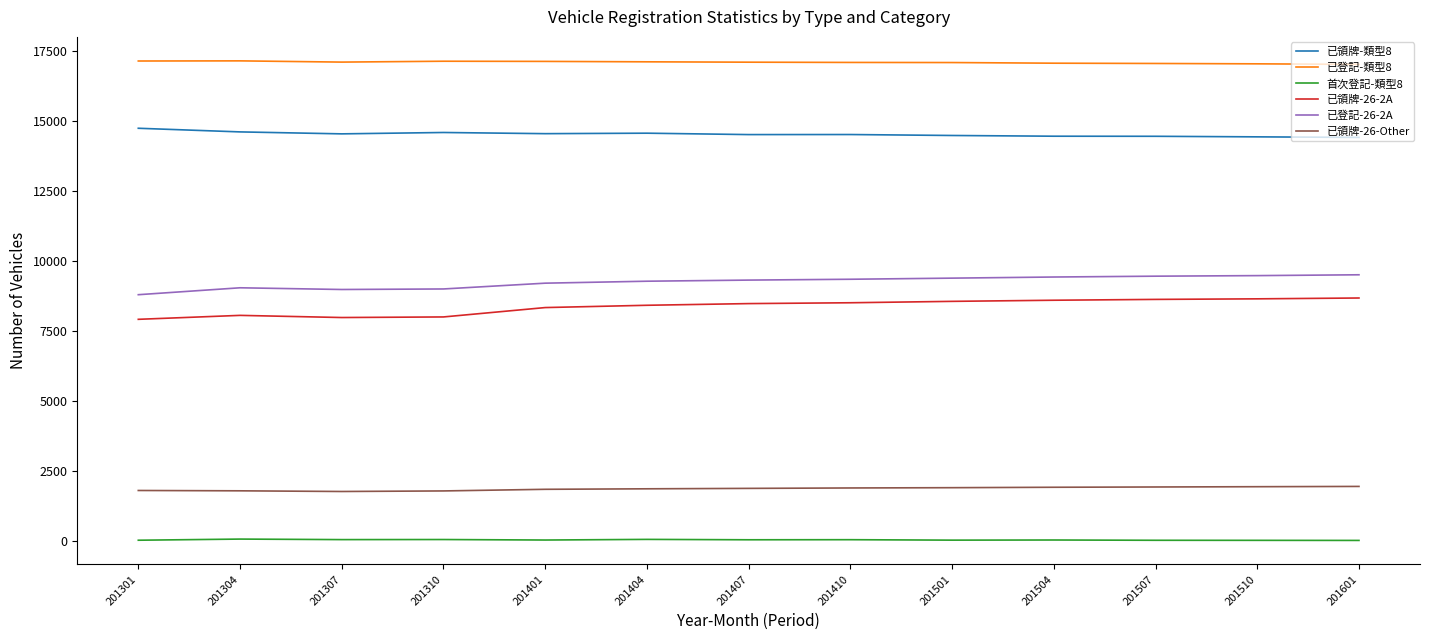

How many lines are shown in the chart?

6